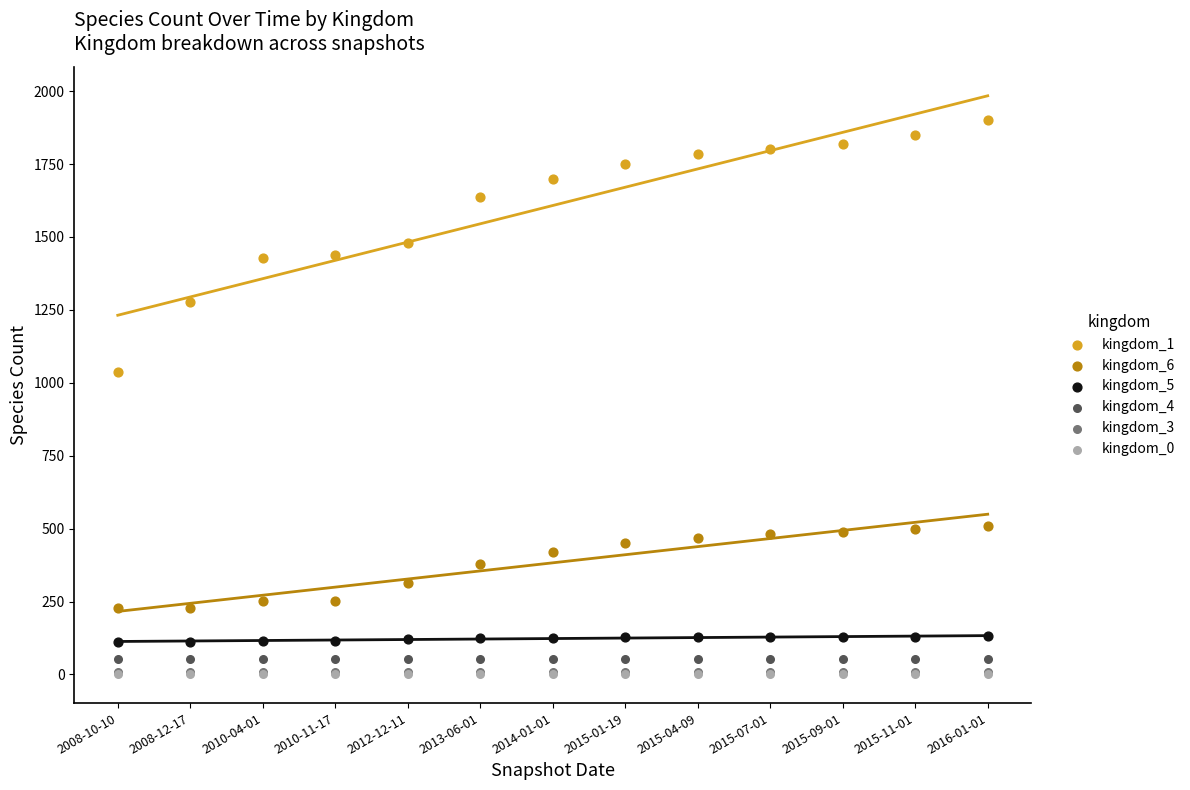

Which series has the largest Y range (max minus min)?

kingdom_1